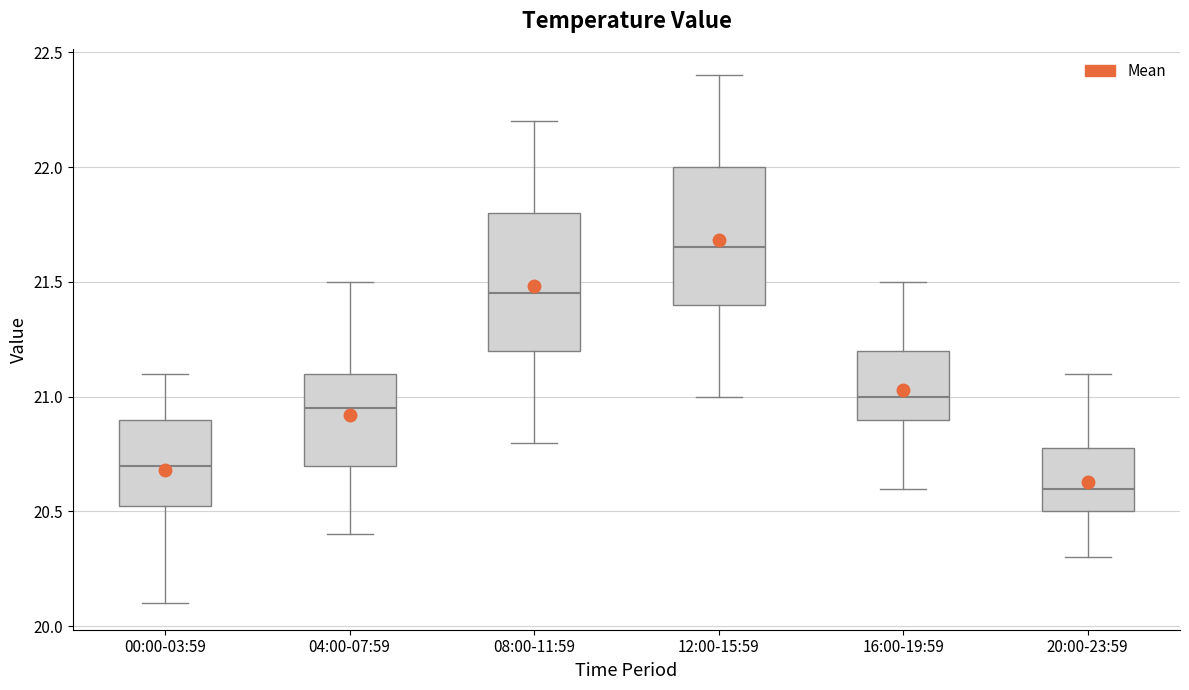

Which box has the highest median line?

12:00-15:59